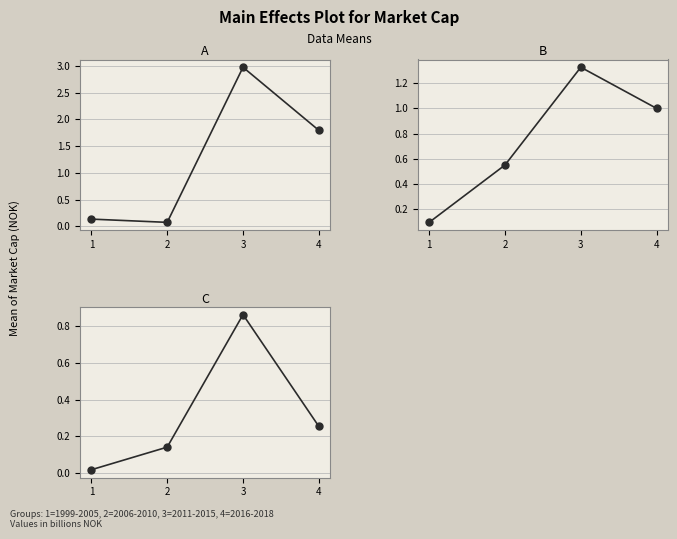

Reading left to right, what are all the values shown in this chart?

A: 0.1	0.1	3.0	1.8
B: 0.1	0.6	1.3	1.0
C: 0.0	0.1	0.9	0.3